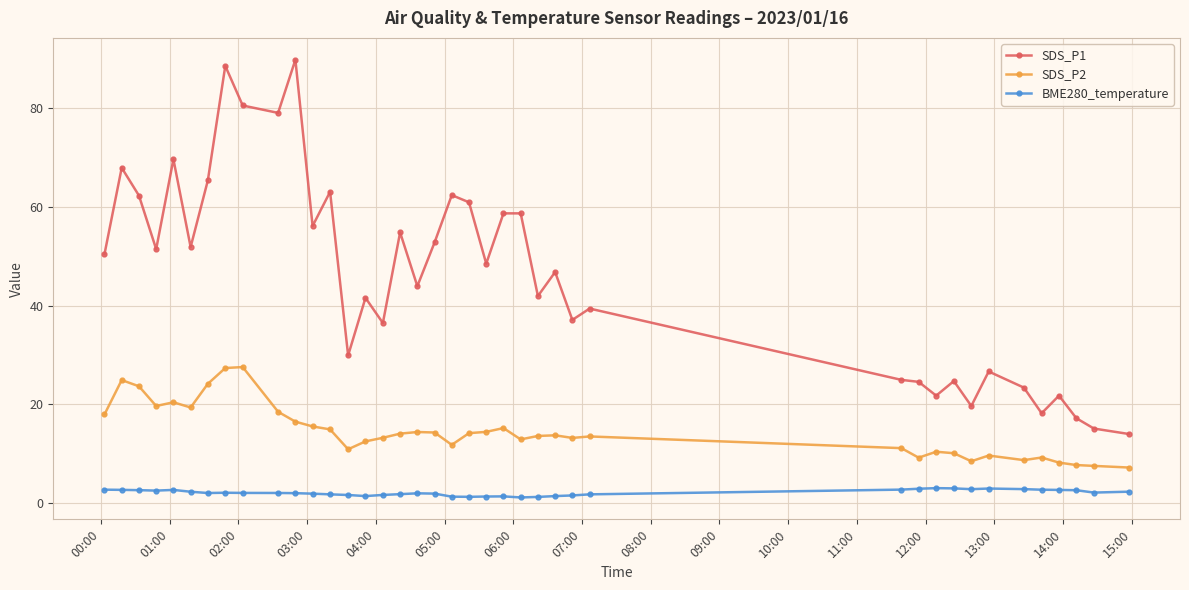

How many values in the SDS_P1 series are below 48?

20